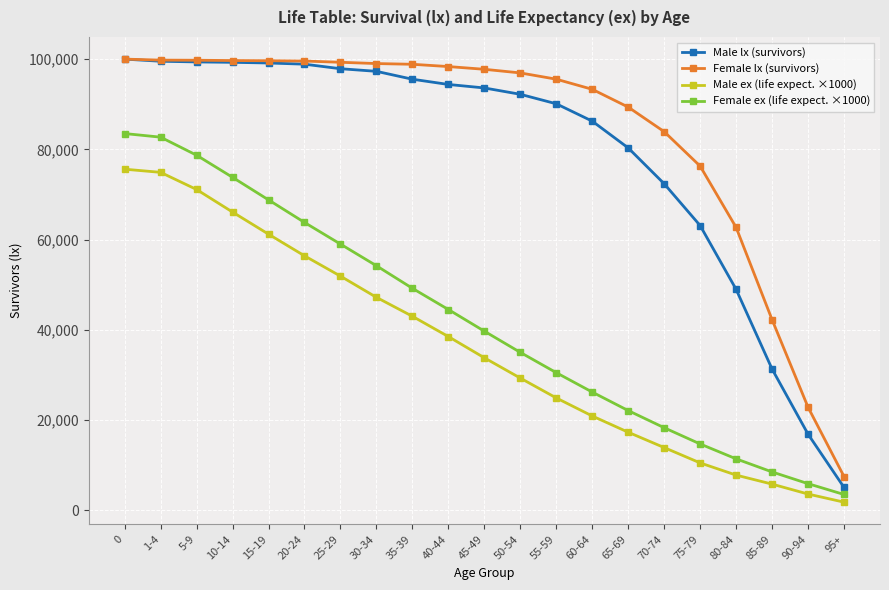

How many series are shown in this chart?

4